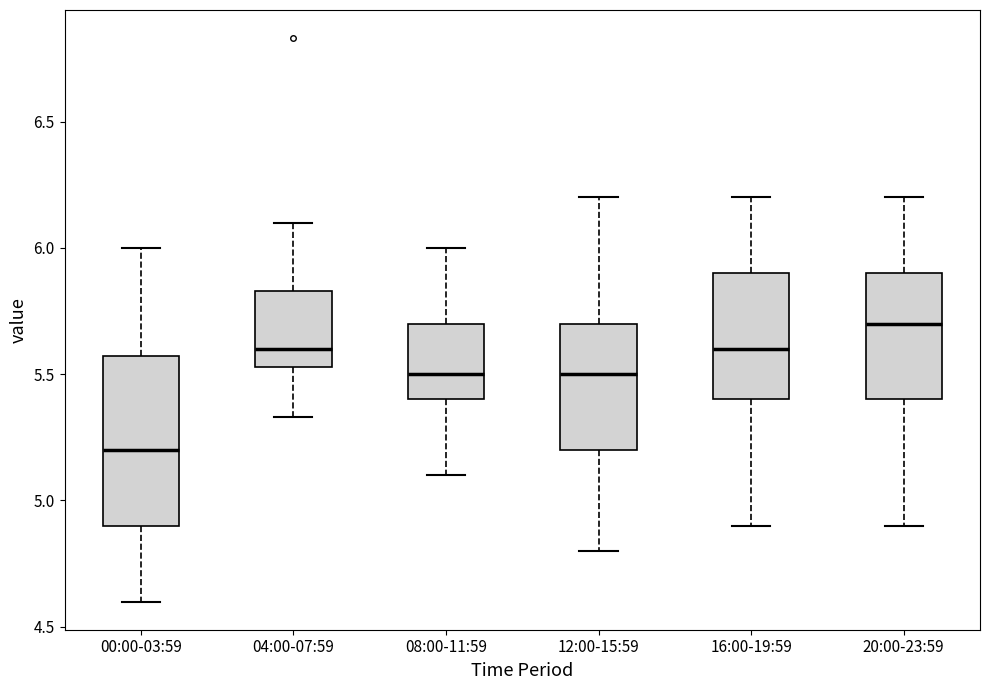

Reading left to right, transcribe this box plot: for each box, give where its median line is, the range the box spans, and where its two whiskers end, as read against the y-axis. The values are not printed on the chart, so give them approximately, as read against the axis.

00:00-03:59: median 5.20, box 4.90 to 5.55, whiskers 4.60 to 6.00
04:00-07:59: median 5.60, box 5.55 to 5.85, whiskers 5.35 to 6.10
08:00-11:59: median 5.50, box 5.40 to 5.70, whiskers 5.10 to 6.00
12:00-15:59: median 5.50, box 5.20 to 5.70, whiskers 4.80 to 6.20
16:00-19:59: median 5.60, box 5.40 to 5.90, whiskers 4.90 to 6.20
20:00-23:59: median 5.70, box 5.40 to 5.90, whiskers 4.90 to 6.20